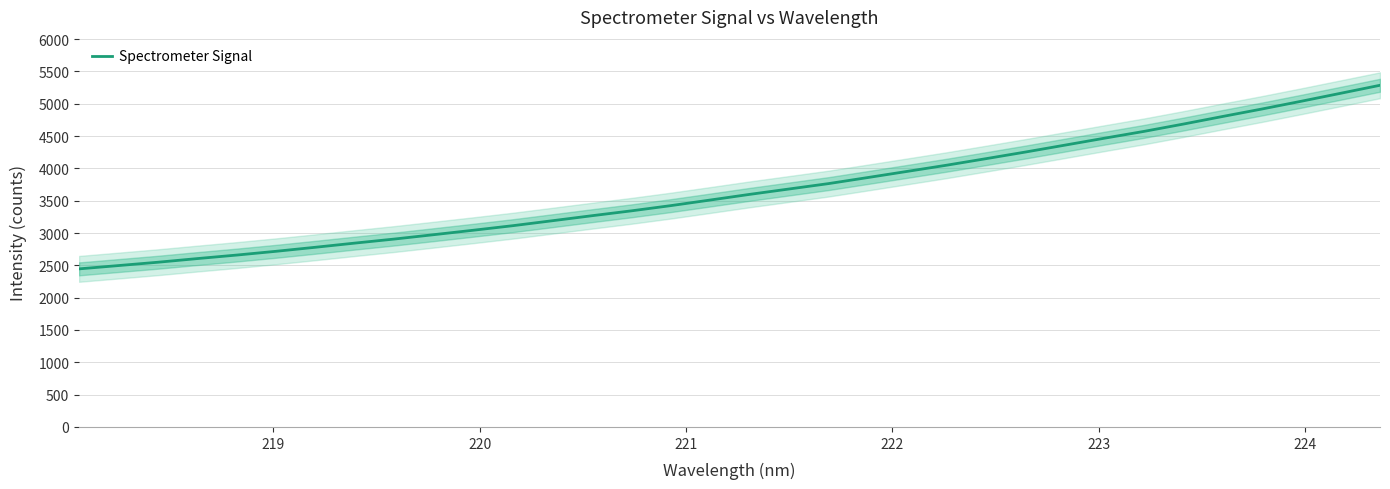

What is the maximum value for Spectrometer Signal?

5285.8